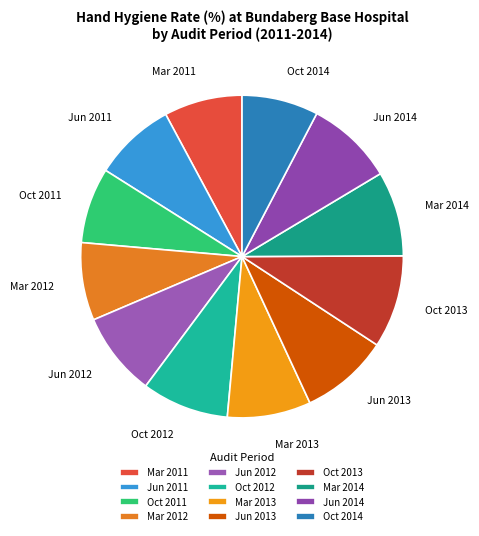

Is there a majority slice in this chart?

No